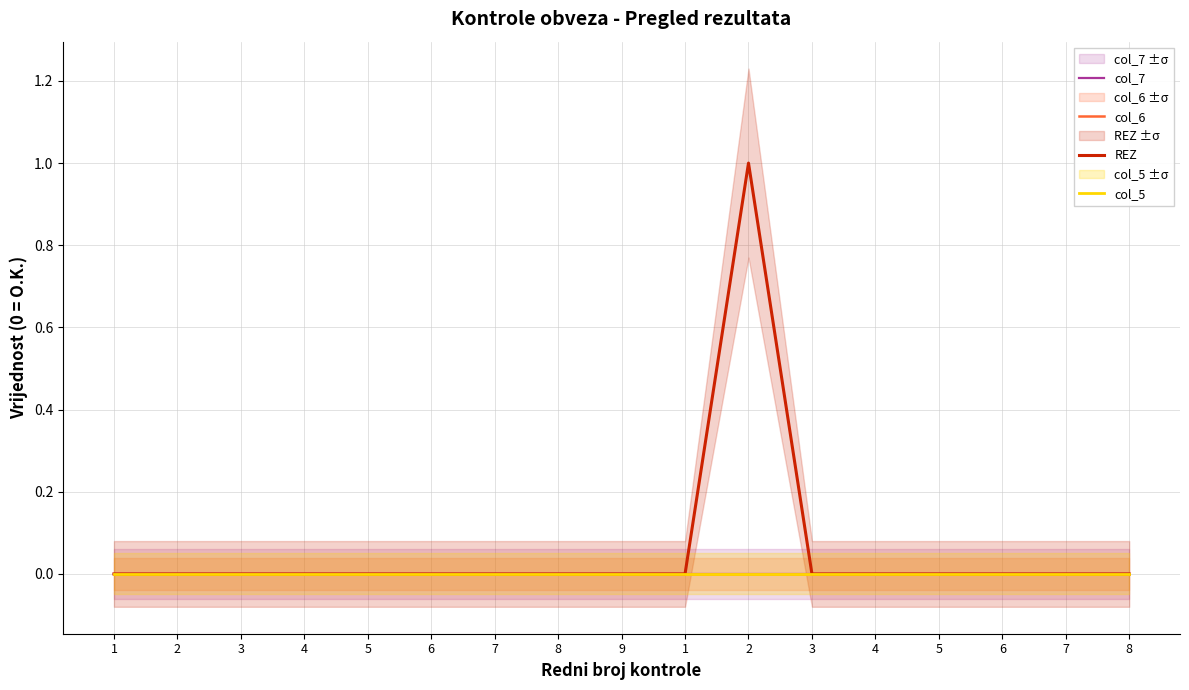

At which category is the sum across all series the highest?

2